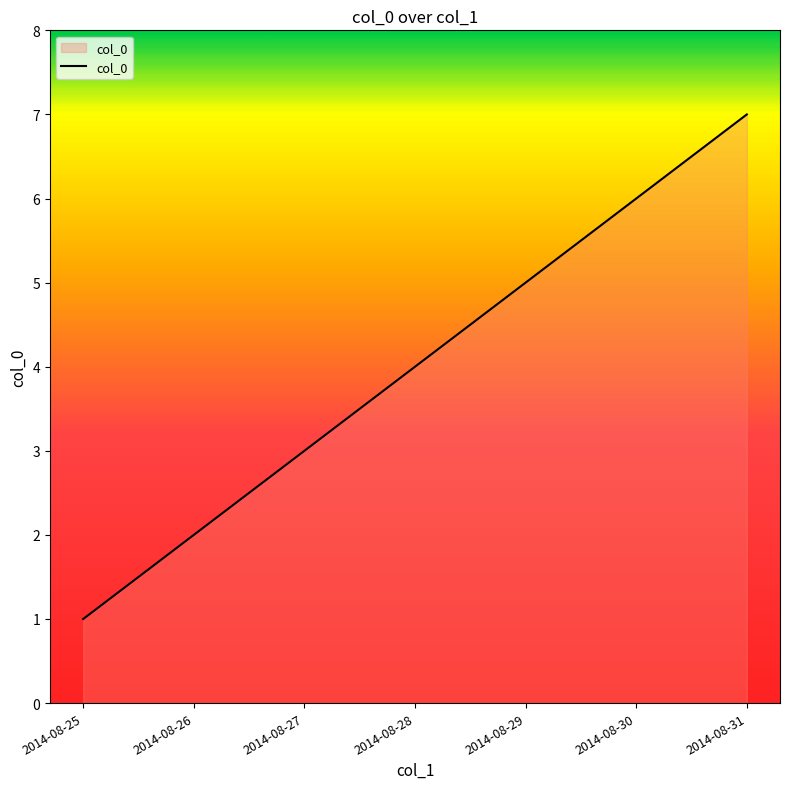

Does the chart display data point markers on the line(s)?

No